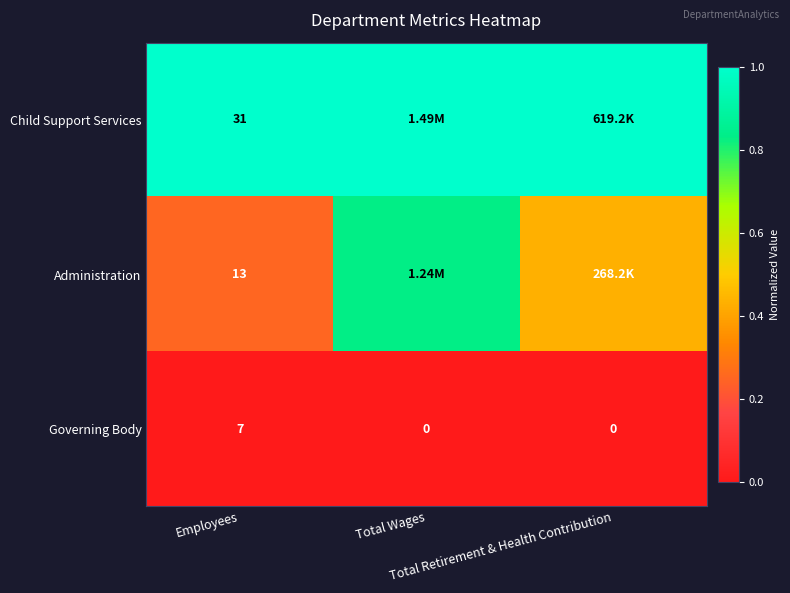

List the series in order of their overall mean, highest first.

Child Support Services, Administration, Governing Body